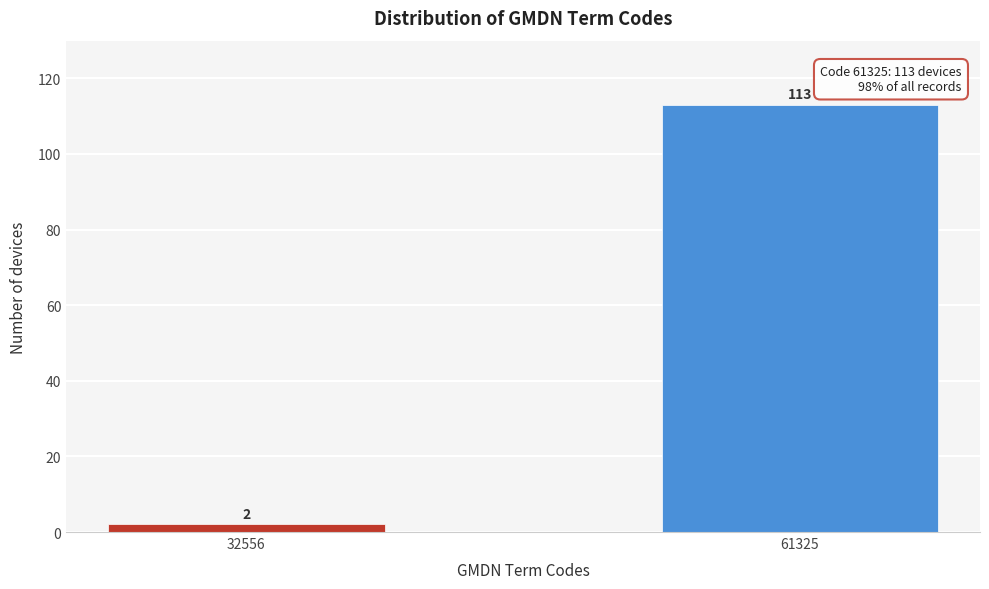

Reading left to right, extract all data points from this chart.

32556=2	61325=113